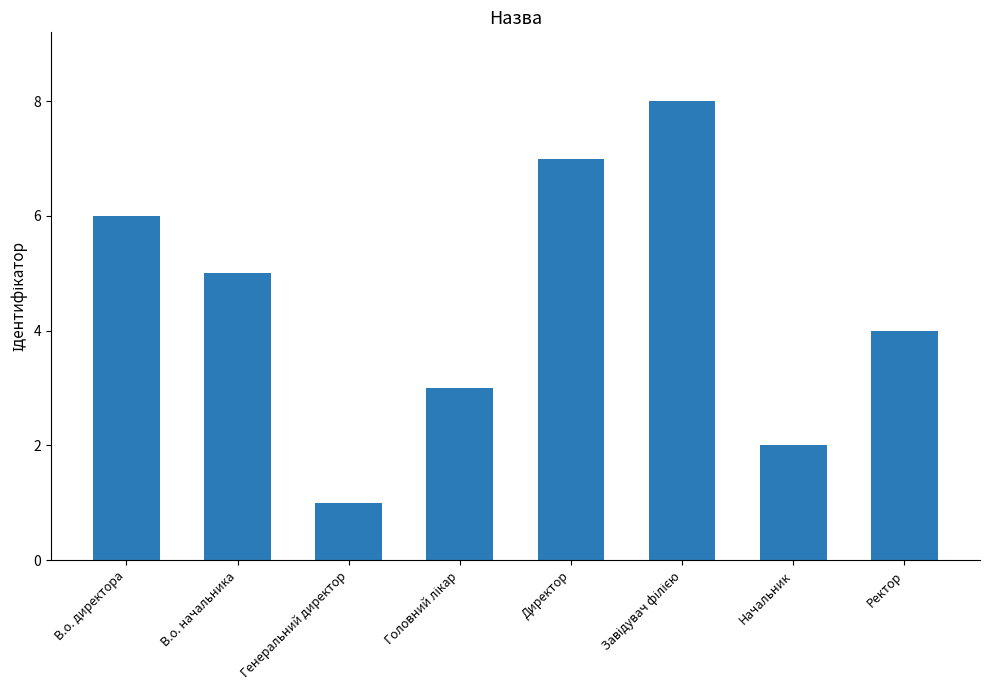

At which label is the value closest to 4?

Ректор